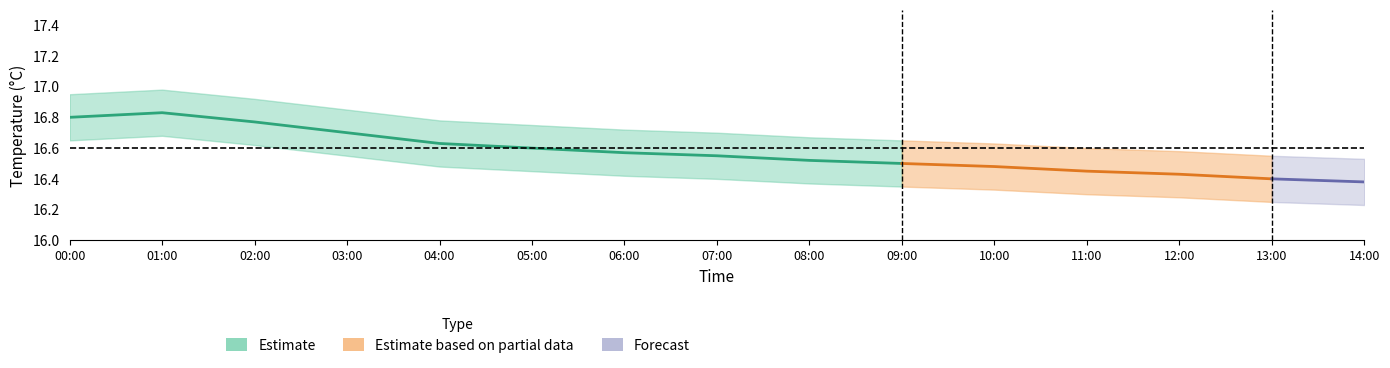

Which label corresponds to the largest value in the chart?

01:00